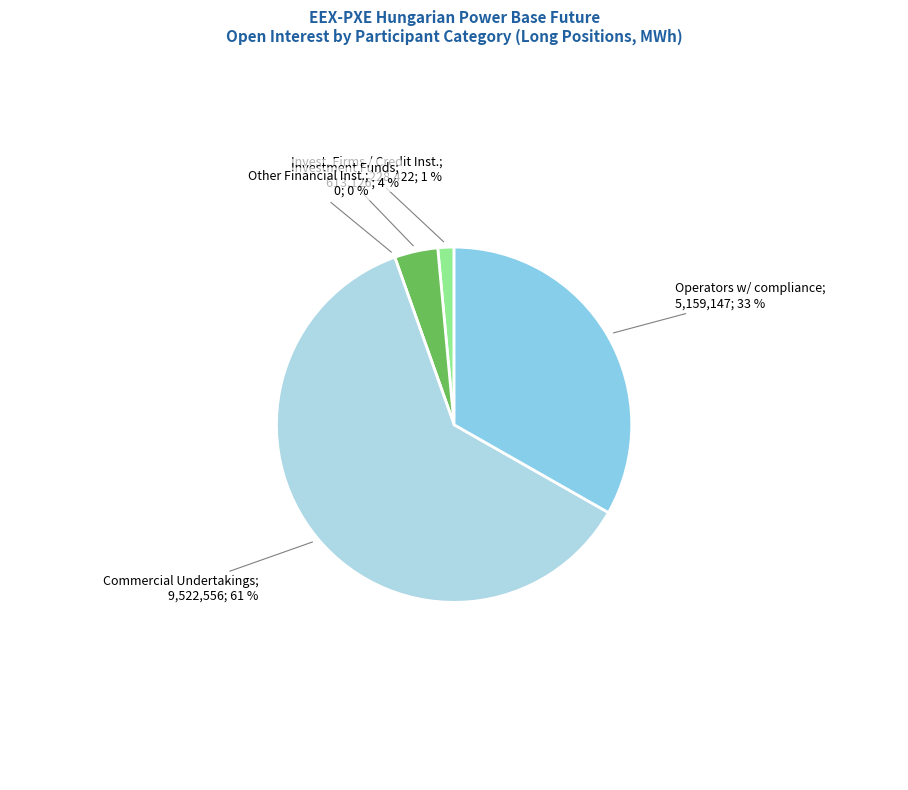

Is the sum of Investment Funds (Long) and Investment Firms or credit institutions (Long) greater than half?

No